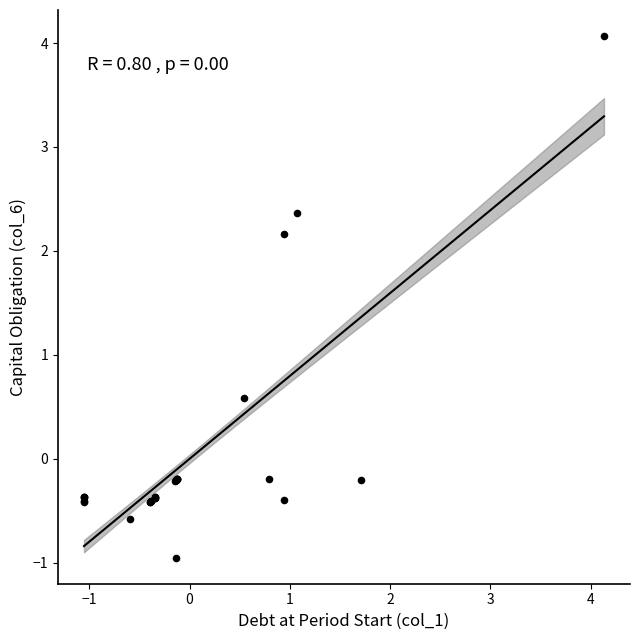

What Y value in the scatter plot is closest to 1?

0.6